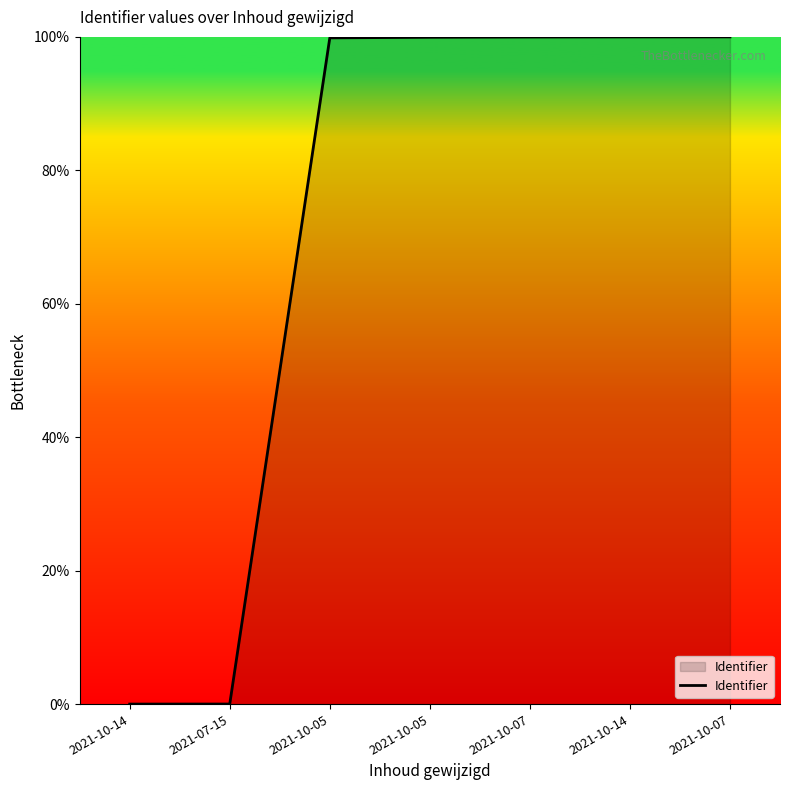

True or false: the data shows 99.9 at 2021-10-05.

True